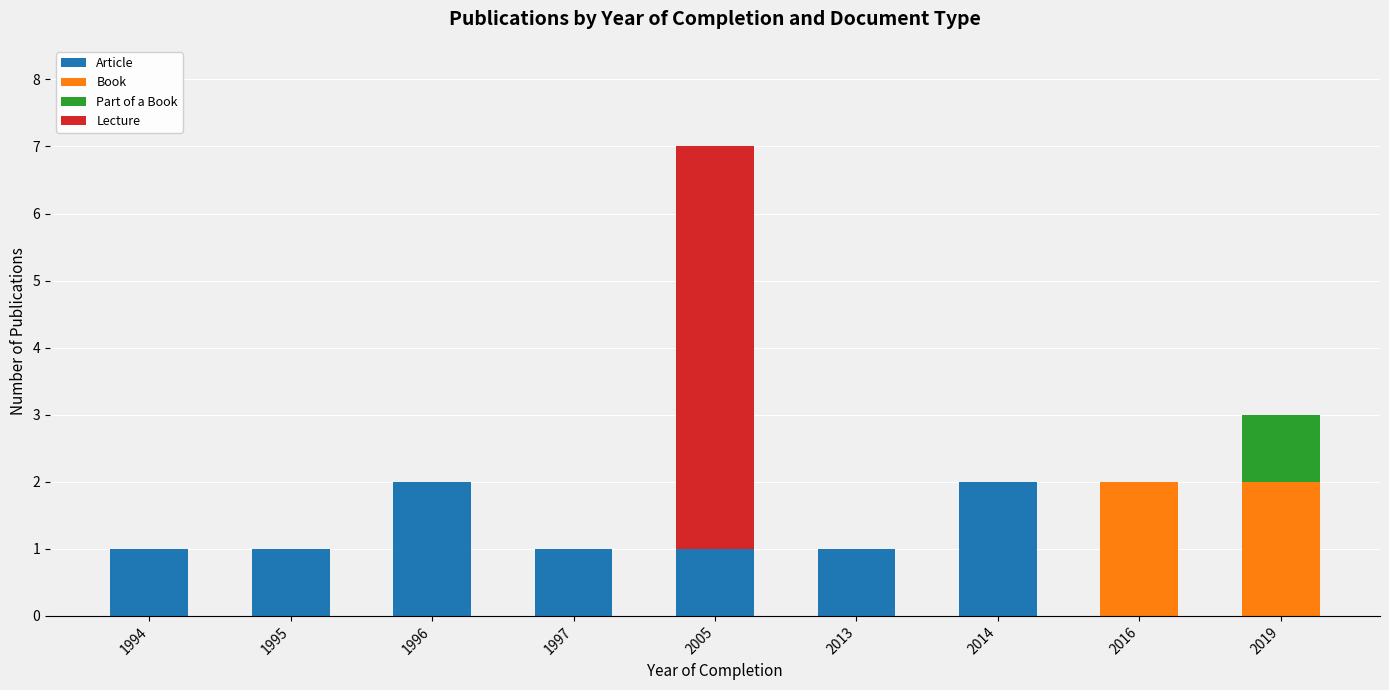

True or false: Article has a value of 2 at 1995.

False